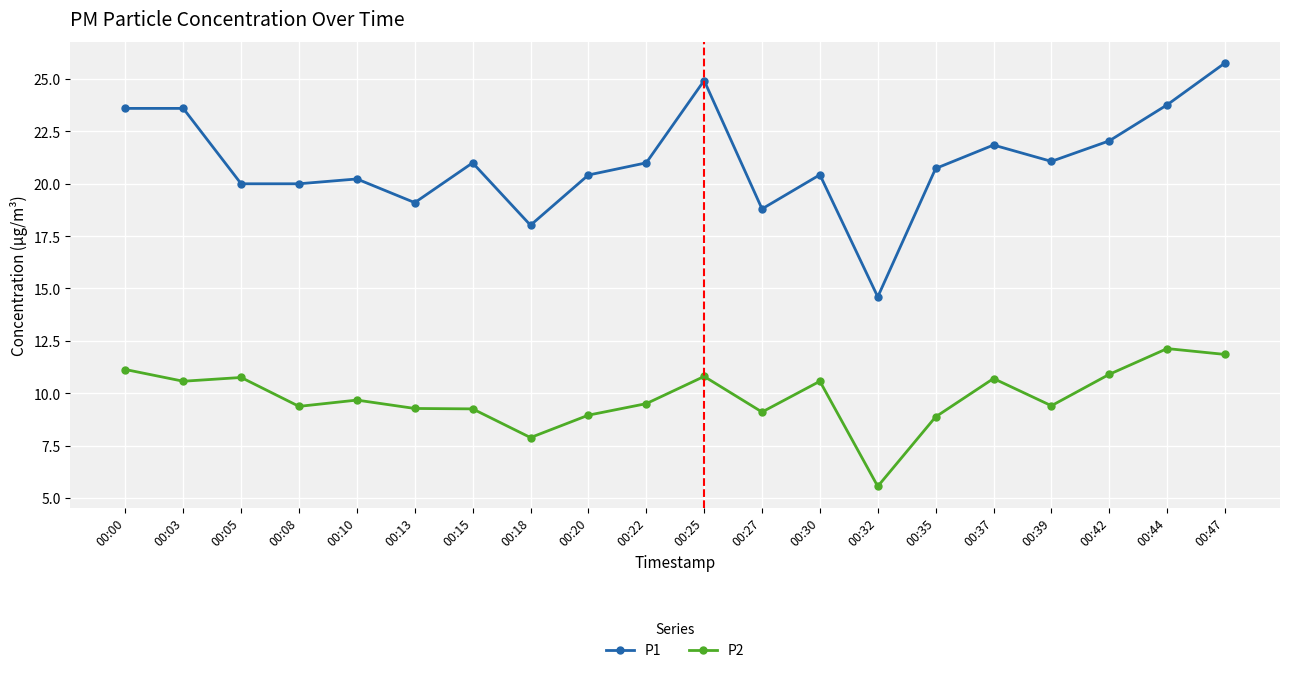

At which label does P1 first exceed 21?

00:00